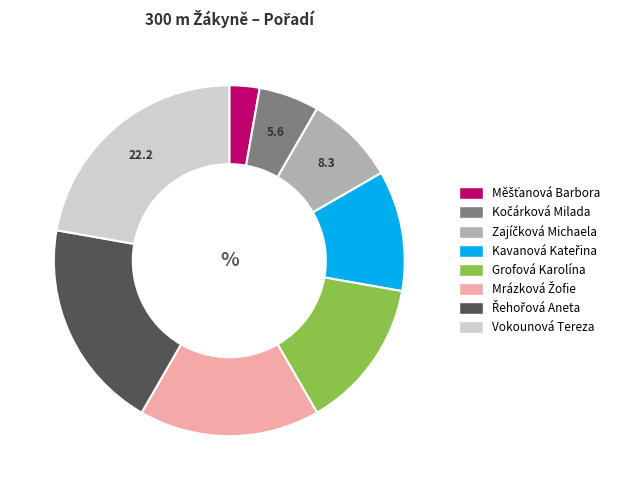

What is the largest slice in the pie chart?

Vokounová Tereza